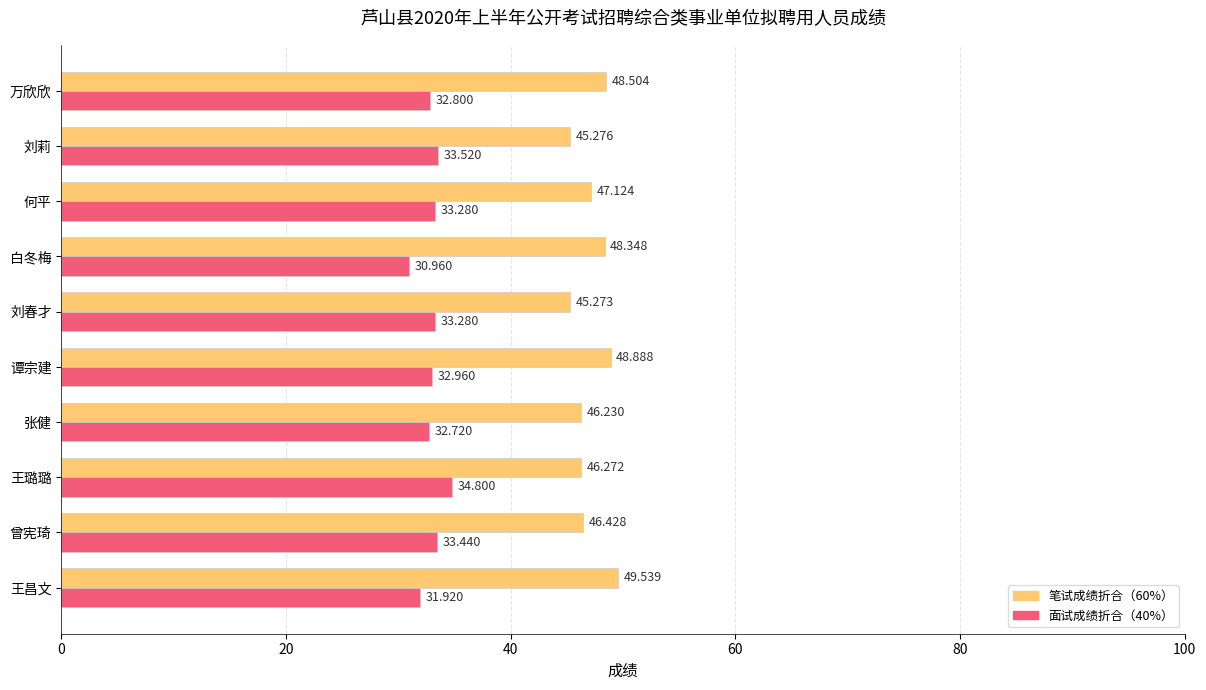

At which category is the sum across all series the highest?

谭宗建